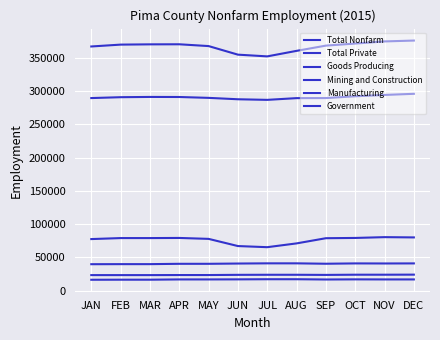

Where is Goods Producing nearest to the value 40450?

APR